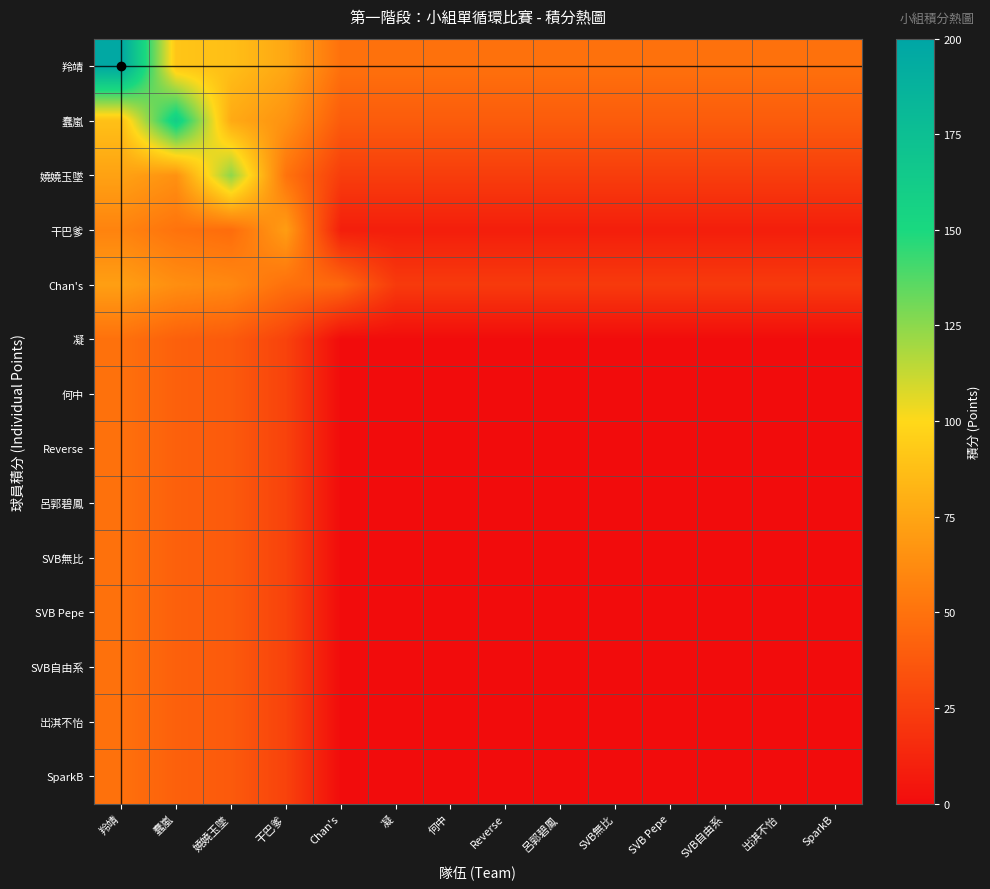

What is the maximum value shown in the chart?

197.0